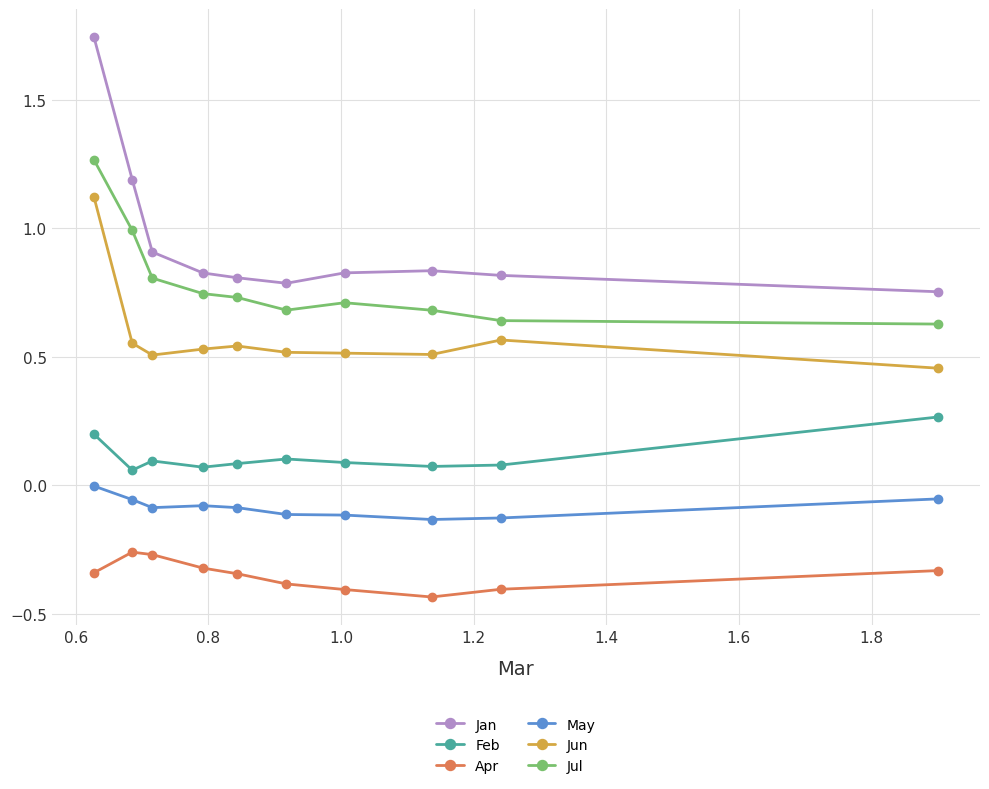

What is the sum of all May values?

-0.9